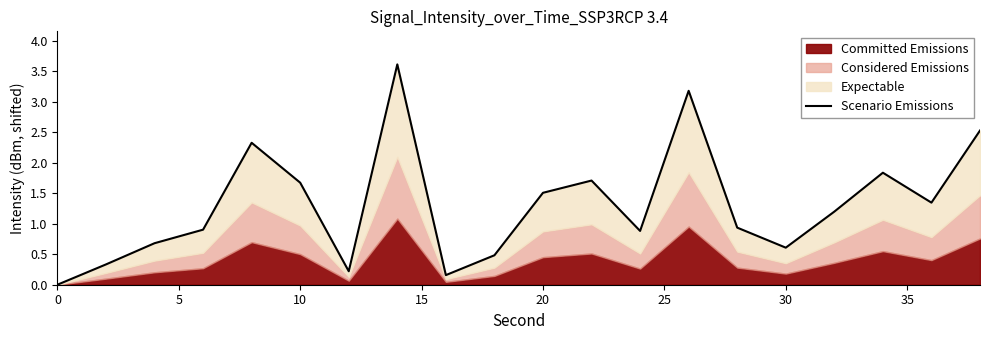

What is the value of the 12th point from the left?

1.7